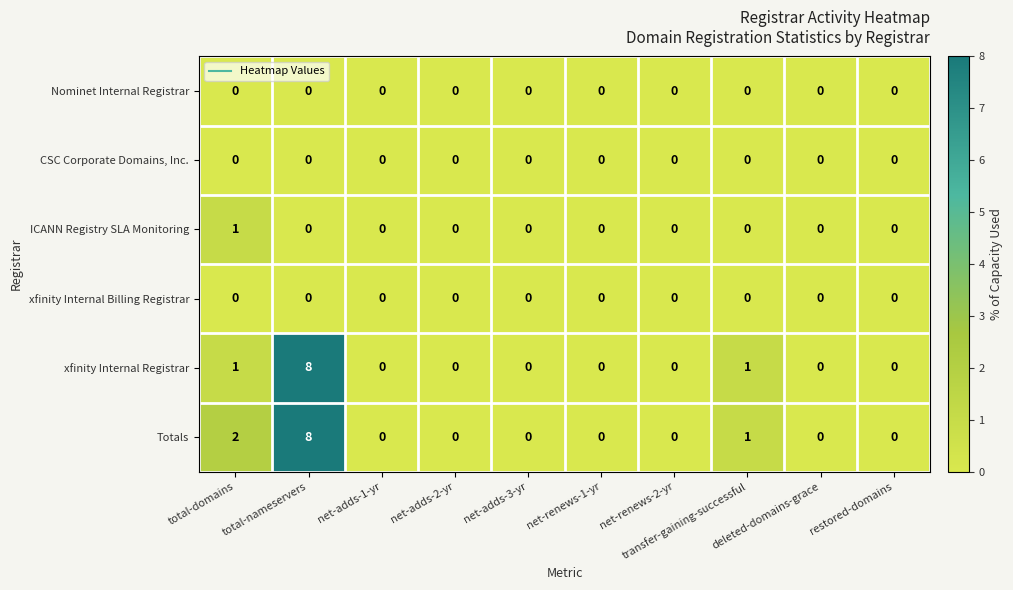

Which series has the largest total across all categories?

Totals